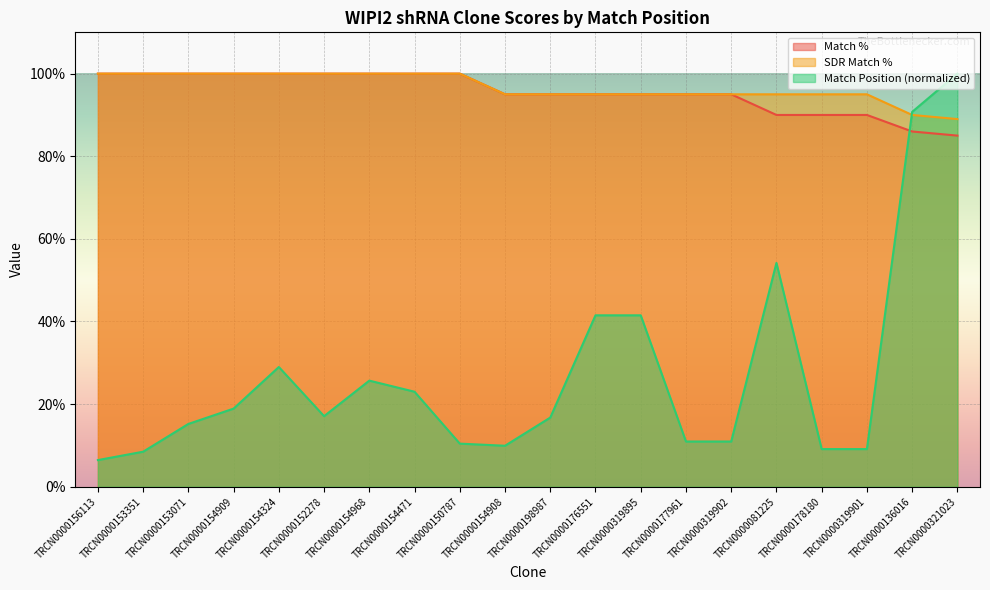

Reading left to right, what are all the values shown in this chart?

Match Position: TRCN0000156113=6.5	TRCN0000153351=8.5	TRCN0000153071=15.2	TRCN0000154909=18.9	TRCN0000154324=29.0	TRCN0000152278=17.1	TRCN0000154968=25.7	TRCN0000154471=23.0	TRCN0000150787=10.4	TRCN0000154908=9.9	TRCN0000198987=16.7	TRCN0000176551=41.5	TRCN0000319895=41.5	TRCN0000177961=10.9	TRCN0000319902=10.9	TRCN0000081225=54.2	TRCN0000178180=9.1	TRCN0000319901=9.1	TRCN0000136016=90.7	TRCN0000321023=100.0
Match %: TRCN0000156113=100.0	TRCN0000153351=100.0	TRCN0000153071=100.0	TRCN0000154909=100.0	TRCN0000154324=100.0	TRCN0000152278=100.0	TRCN0000154968=100.0	TRCN0000154471=100.0	TRCN0000150787=100.0	TRCN0000154908=95.0	TRCN0000198987=95.0	TRCN0000176551=95.0	TRCN0000319895=95.0	TRCN0000177961=95.0	TRCN0000319902=95.0	TRCN0000081225=90.0	TRCN0000178180=90.0	TRCN0000319901=90.0	TRCN0000136016=86.0	TRCN0000321023=85.0
SDR Match %: TRCN0000156113=100.0	TRCN0000153351=100.0	TRCN0000153071=100.0	TRCN0000154909=100.0	TRCN0000154324=100.0	TRCN0000152278=100.0	TRCN0000154968=100.0	TRCN0000154471=100.0	TRCN0000150787=100.0	TRCN0000154908=95.0	TRCN0000198987=95.0	TRCN0000176551=95.0	TRCN0000319895=95.0	TRCN0000177961=95.0	TRCN0000319902=95.0	TRCN0000081225=95.0	TRCN0000178180=95.0	TRCN0000319901=95.0	TRCN0000136016=90.0	TRCN0000321023=89.0